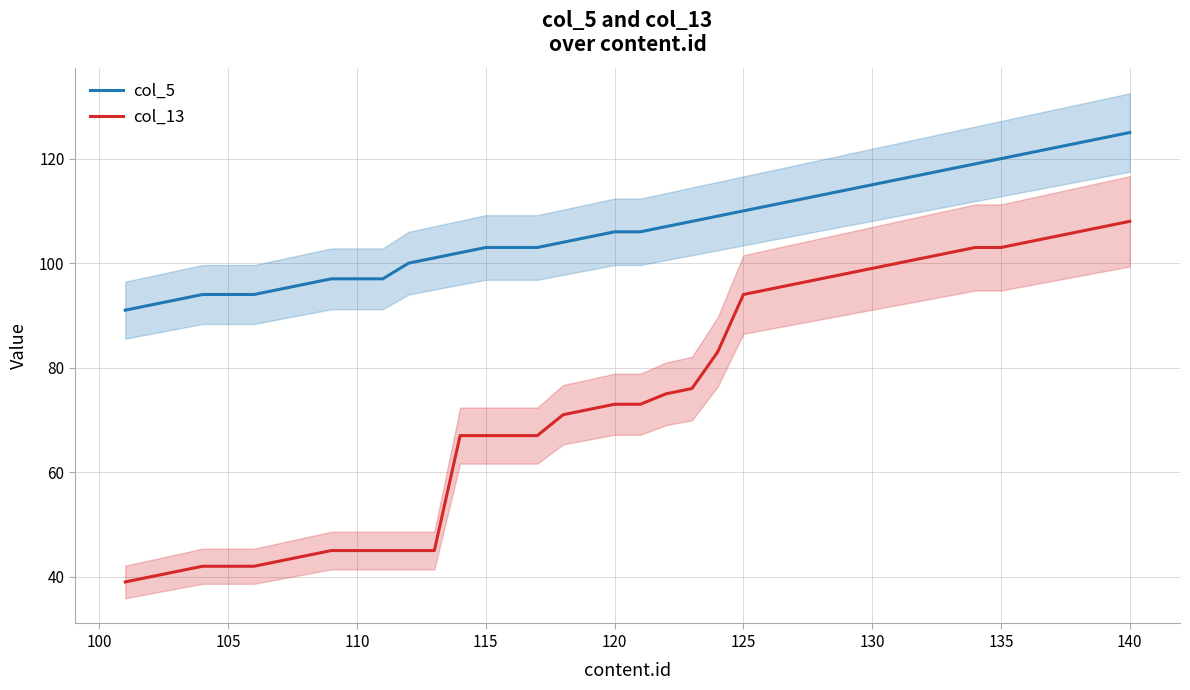

The col_5 series shows 153 at 120. True or false?

False